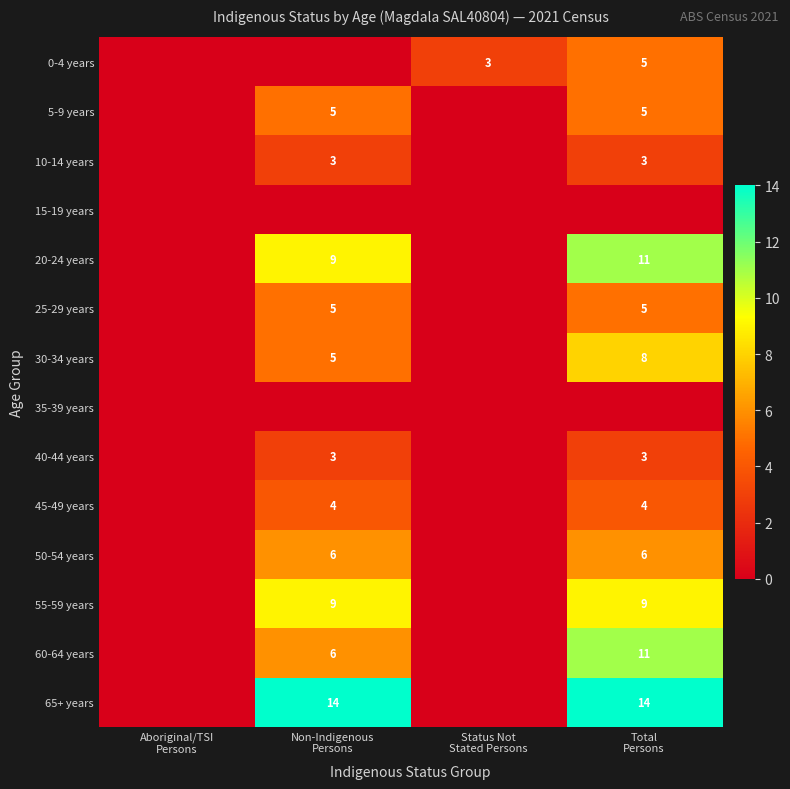

Count the number of data series in this chart.

14